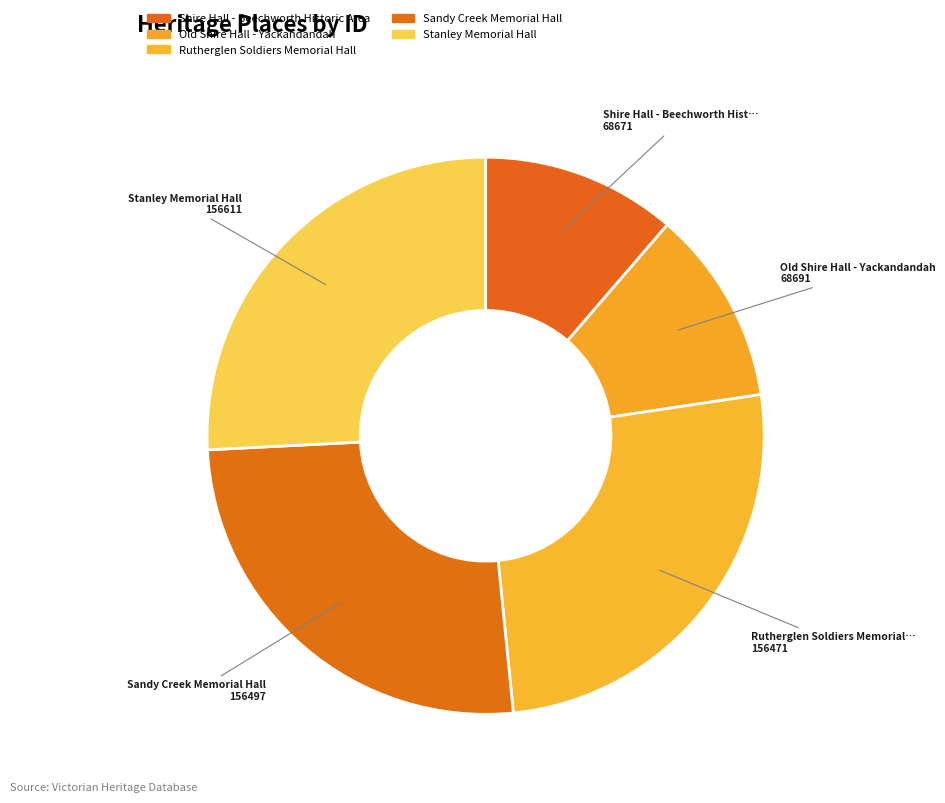

Does Old Shire Hall - Yackandandah represent more than half of the total?

No